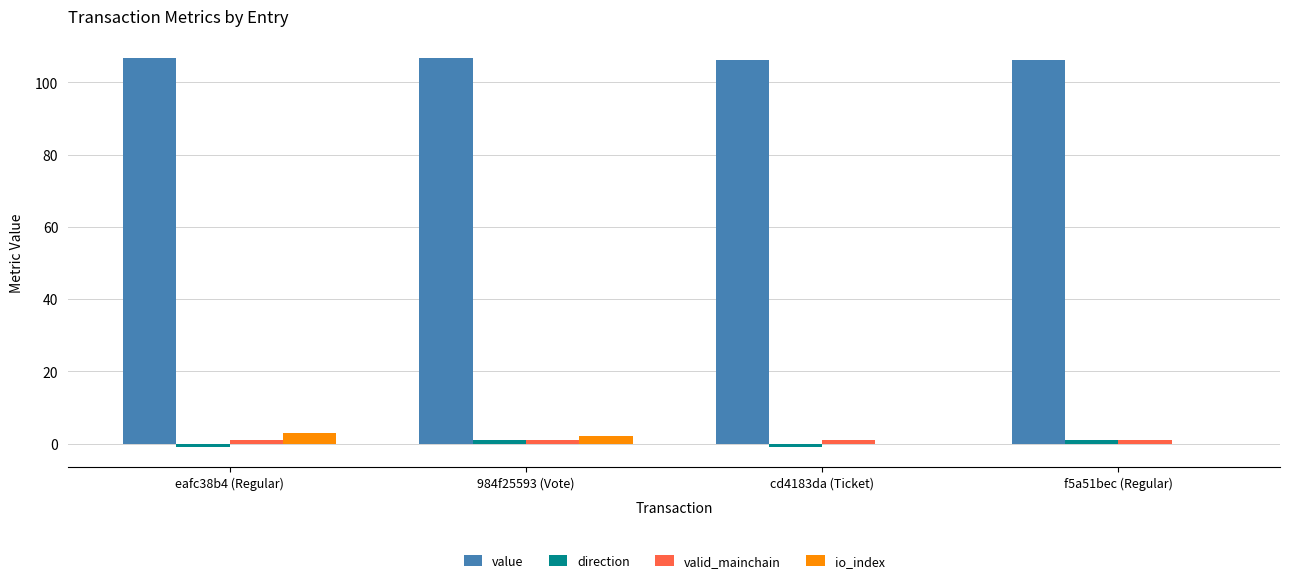

What is the sum of all value values?

425.9